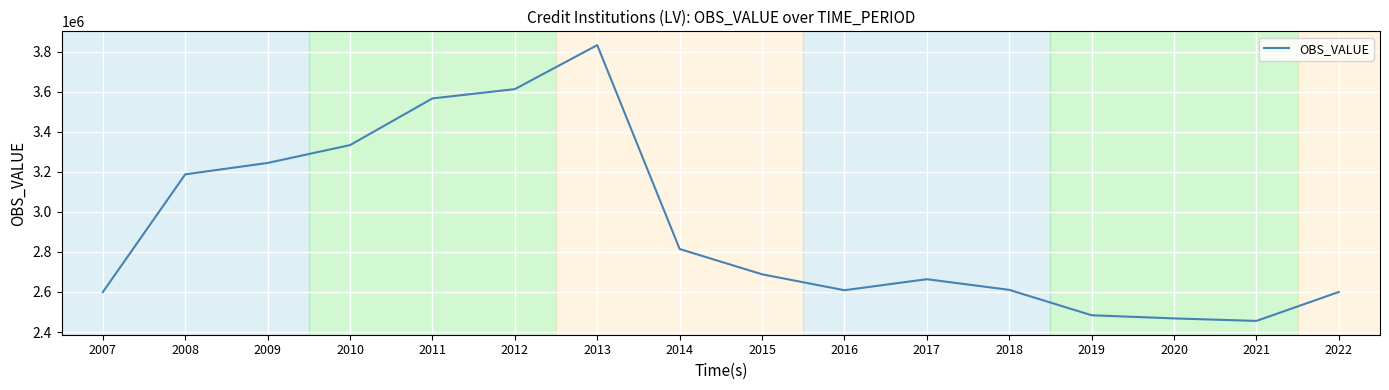

How many series are shown in this chart?

1